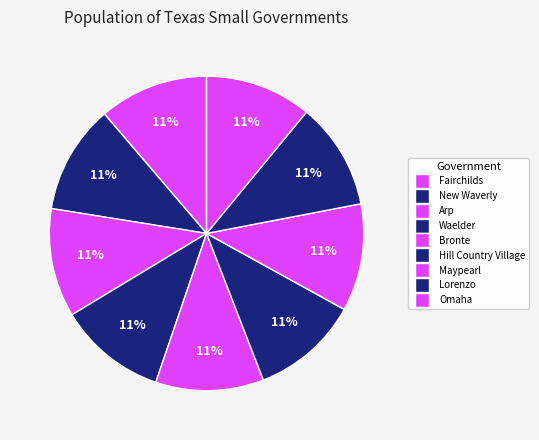

Is it true that Bronte is 11% of the pie?

True